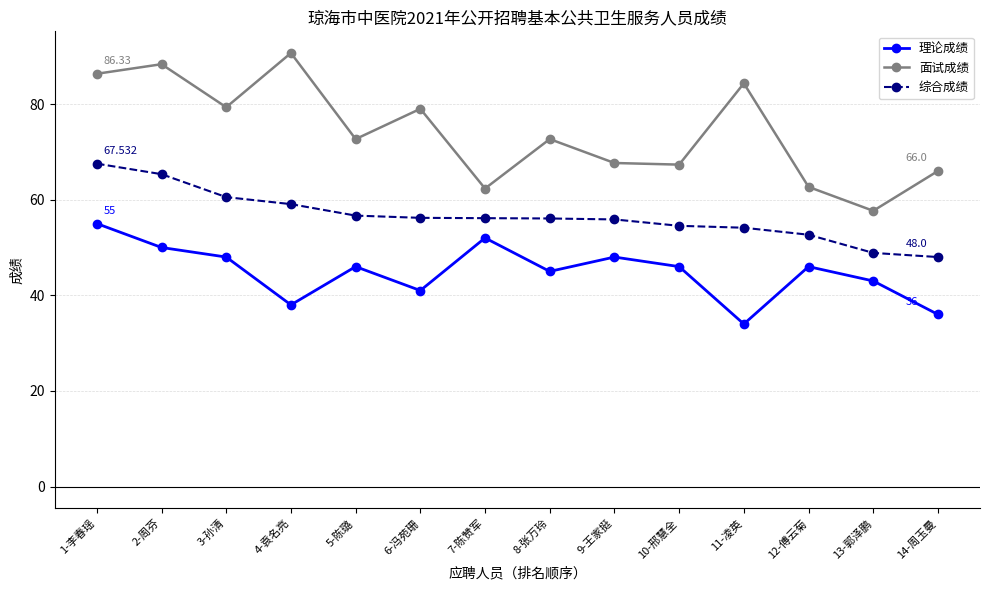

What is the maximum value for 综合成绩?

67.5